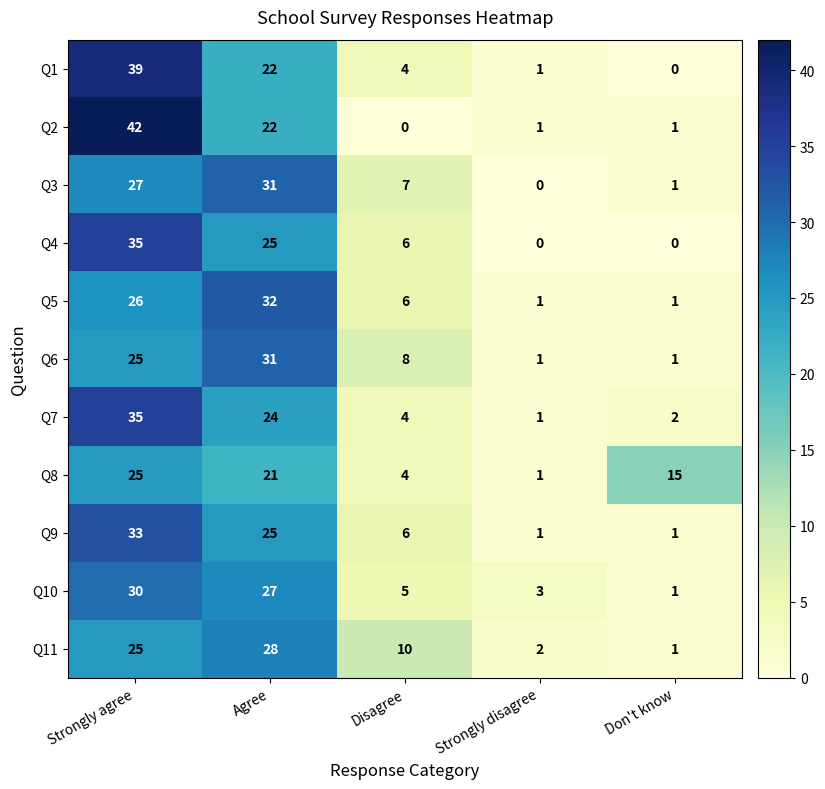

What is the spread (max minus min) of values at Agree?

11